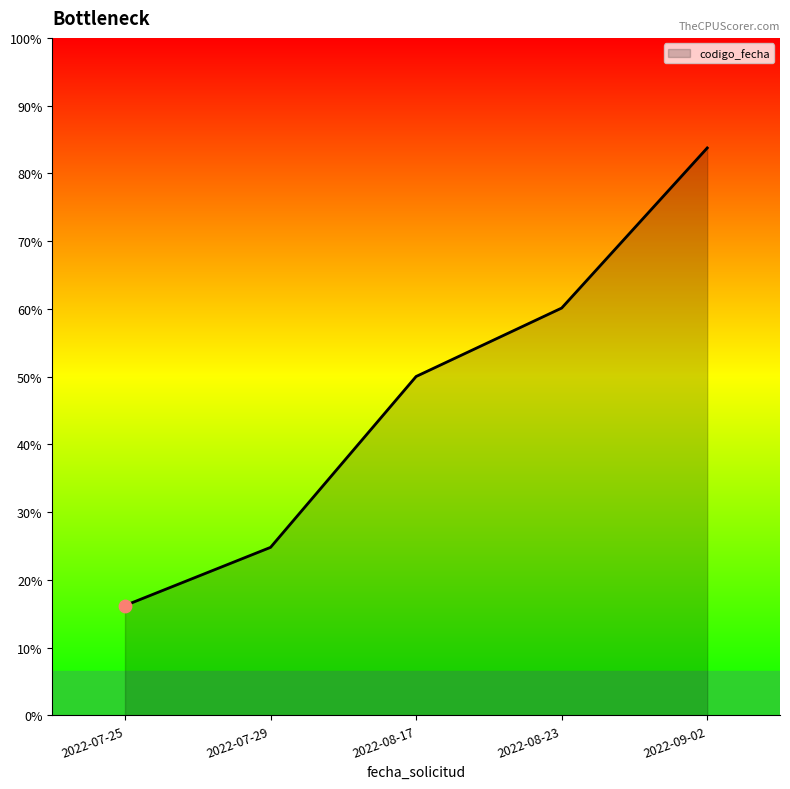

Is this an area chart (filled region under the line)?

Yes